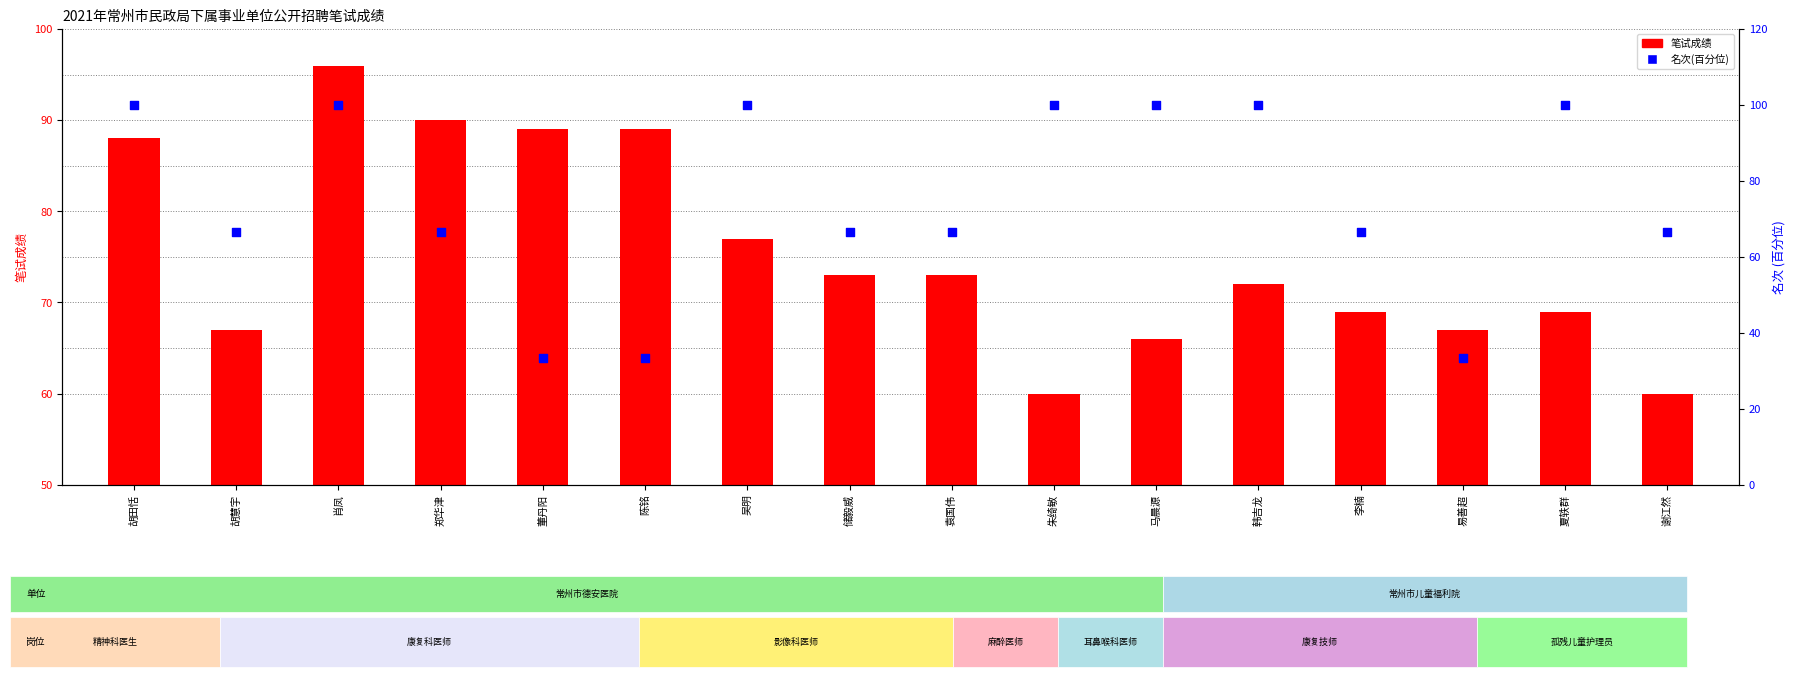

Which series has the largest total across all categories?

笔试成绩